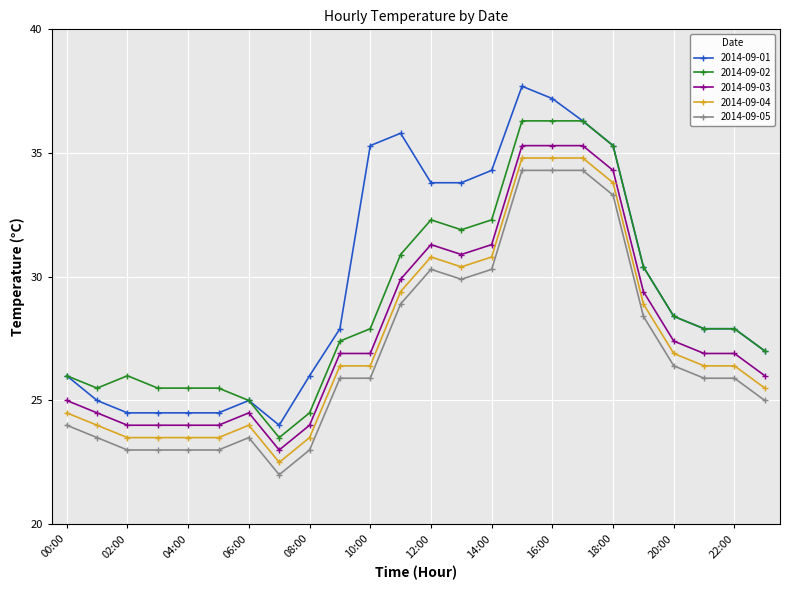

Which series has the largest range (max minus min)?

2014-09-01